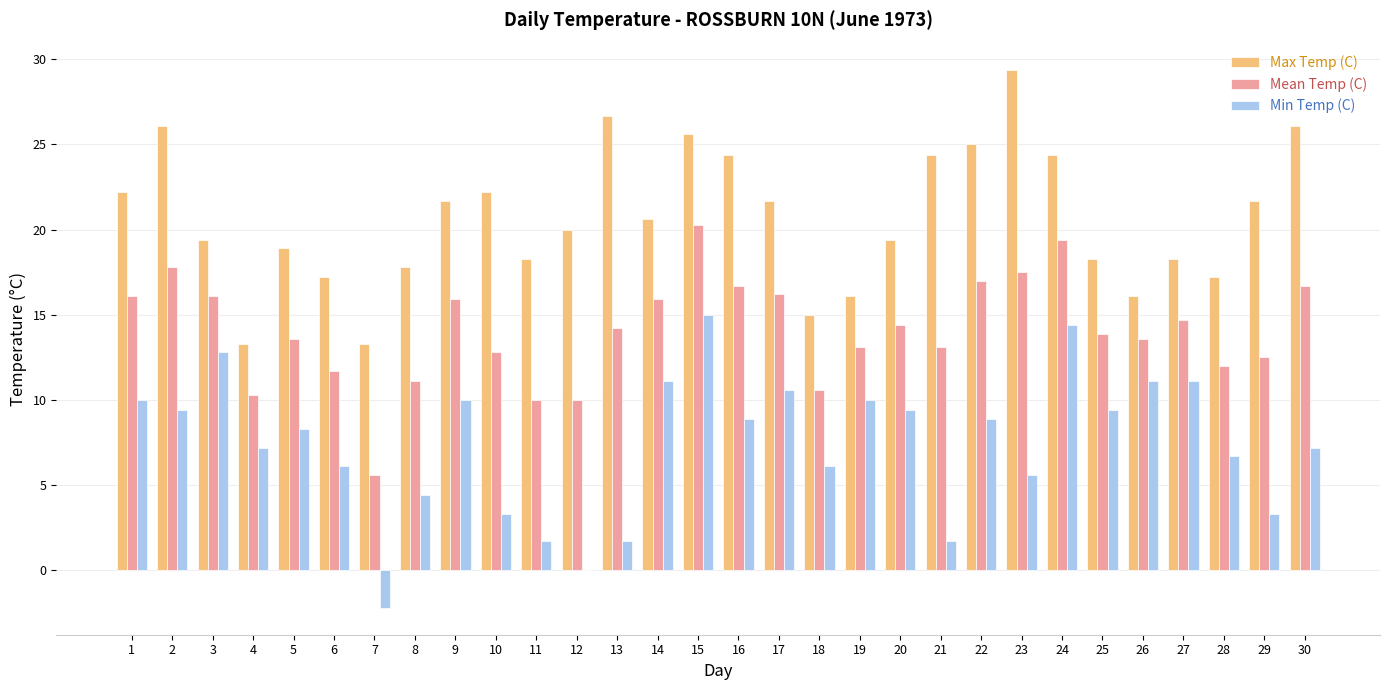

What is the sum of all Max Temp (C) values?

620.8